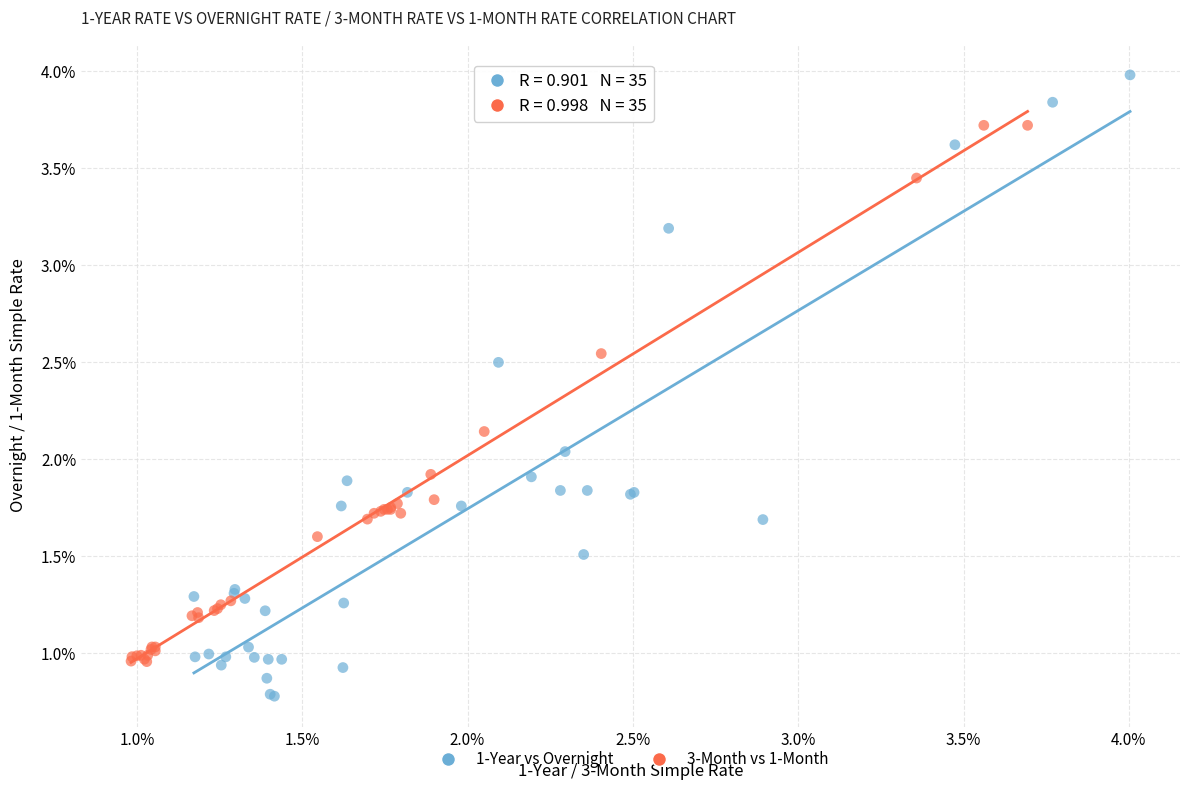

Which series has the widest spread of Y values?

1-Year vs Overnight